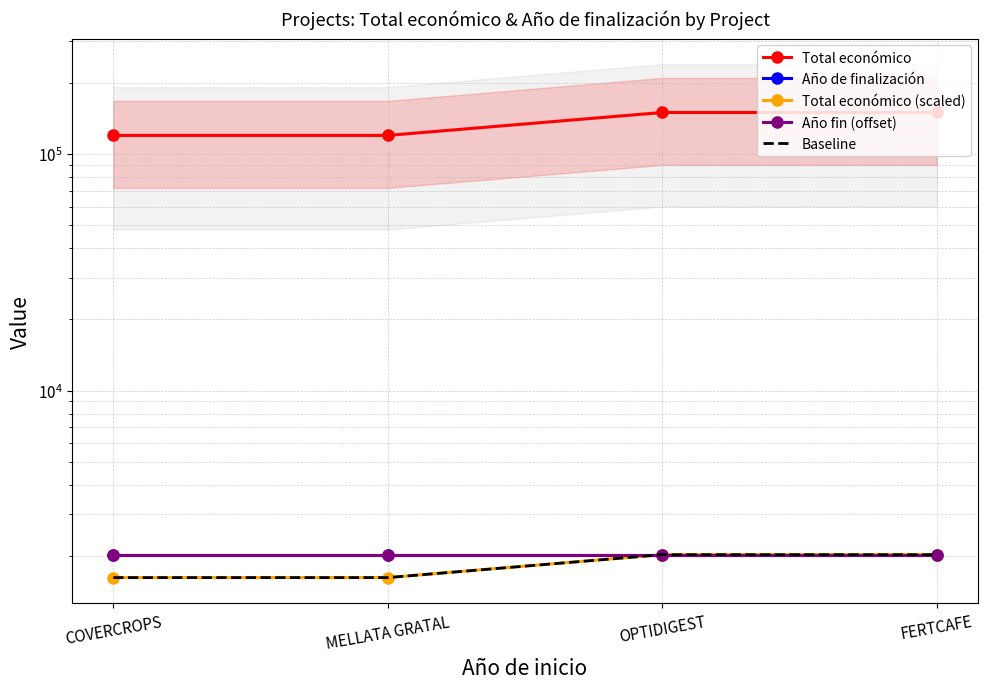

True or false: Total económico (scaled) has a value of 1312.4 at FERTCAFE.

False